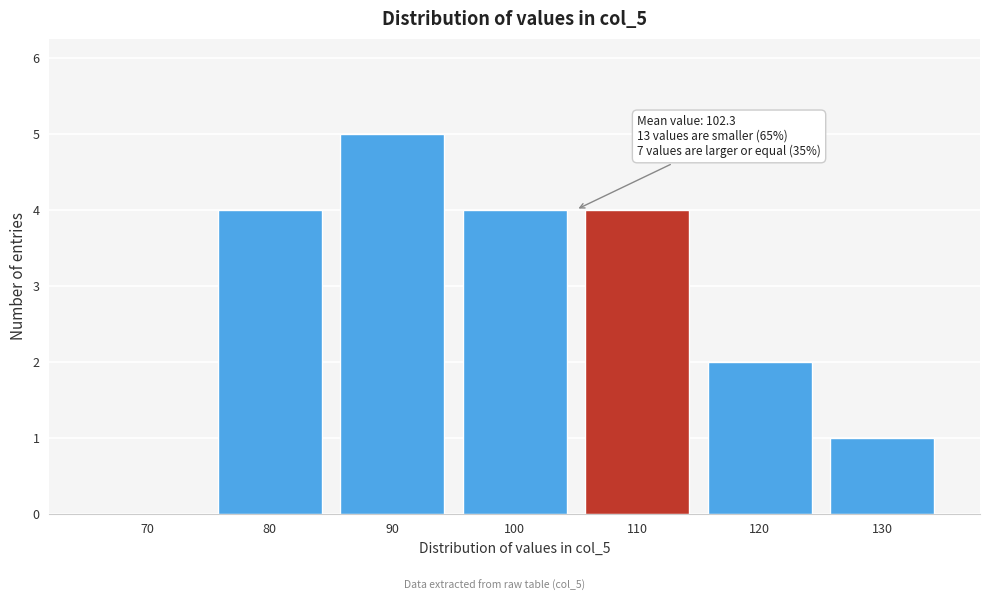

Reading left to right, what are all the values shown in this chart?

70=0	80=4	90=5	100=4	110=4	120=2	130=1